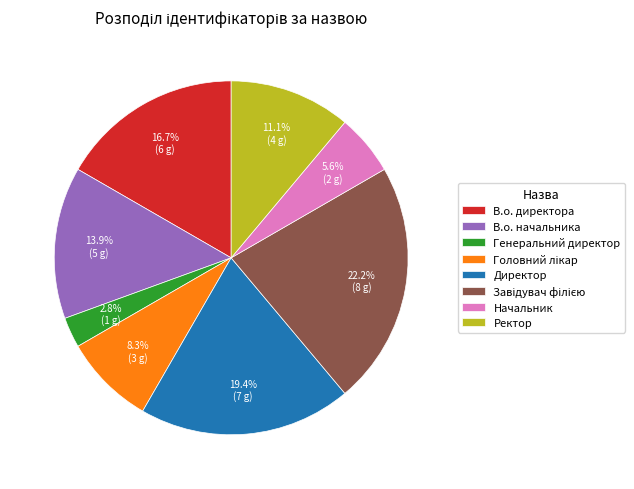

To the nearest percent, what percentage of the pie is В.о. начальника?

14%